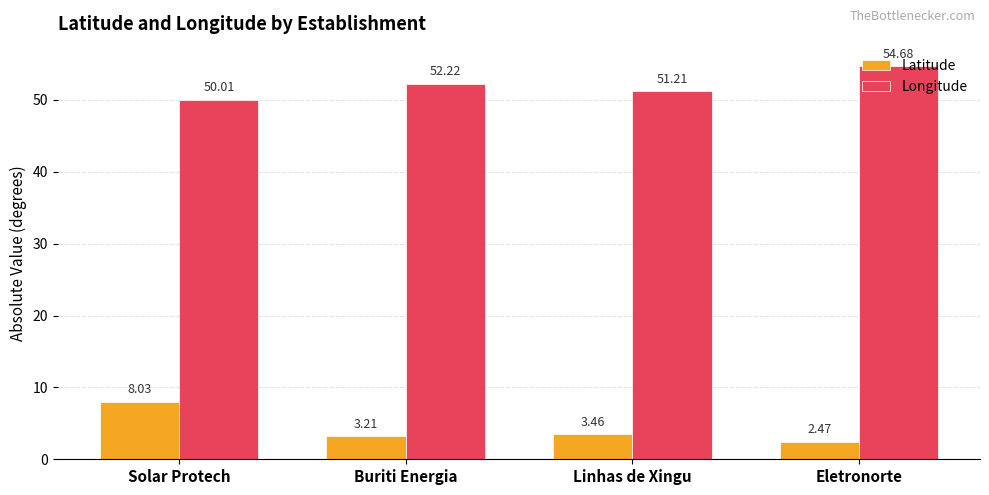

What is the difference between the second highest and minimum values in the Longitude series?

2.2